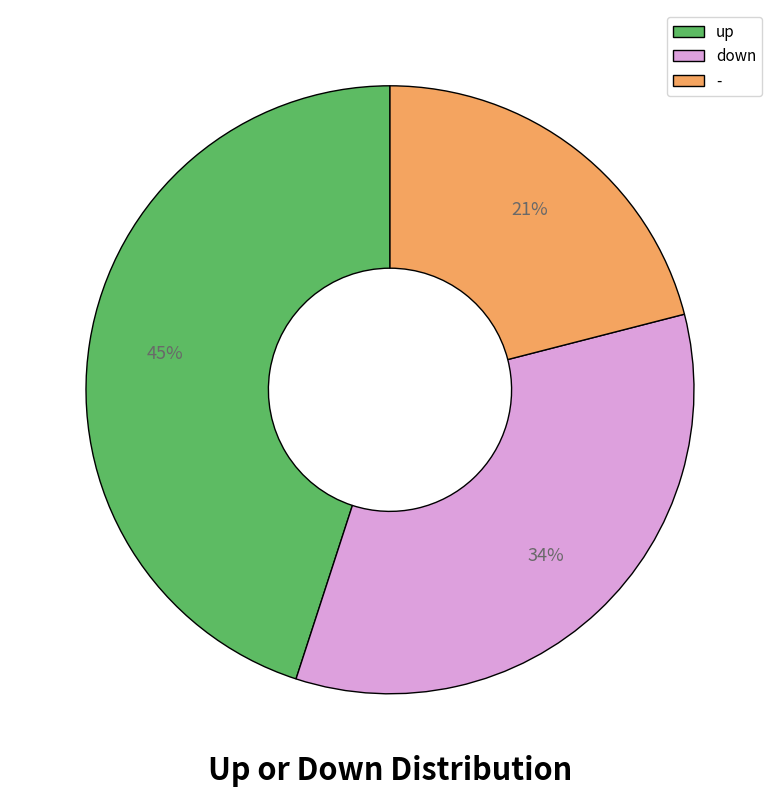

What is the ratio of the value at - to the value at down?

0.6